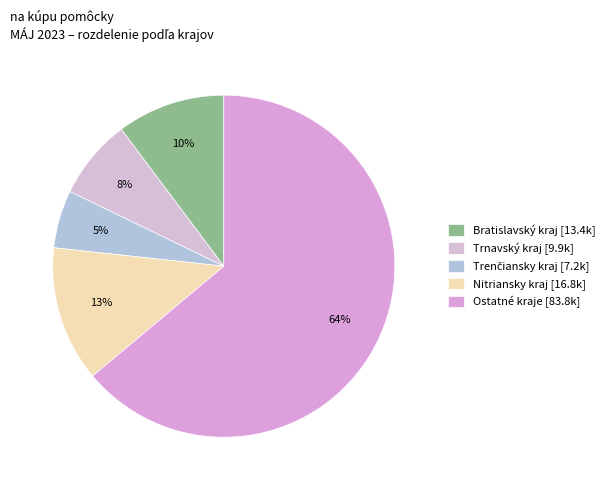

How many segments does this pie chart have?

5